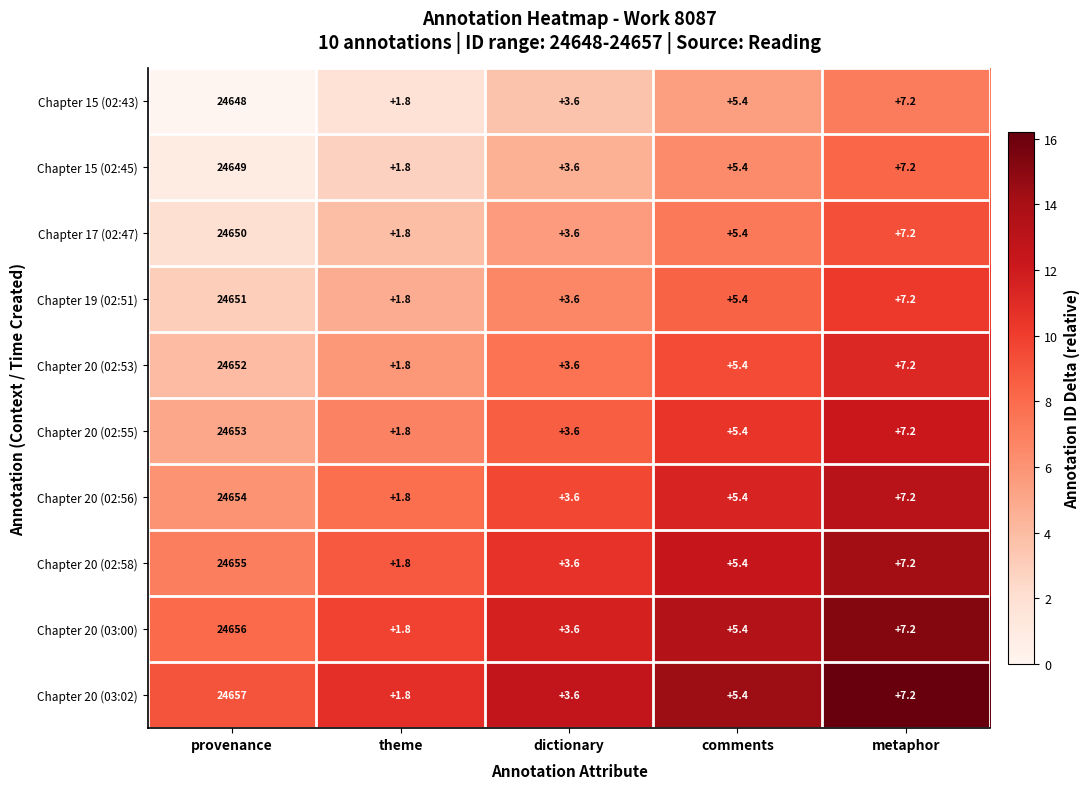

True or false: Chapter 20 (02:58) has a value of 1.1 at comments.

False